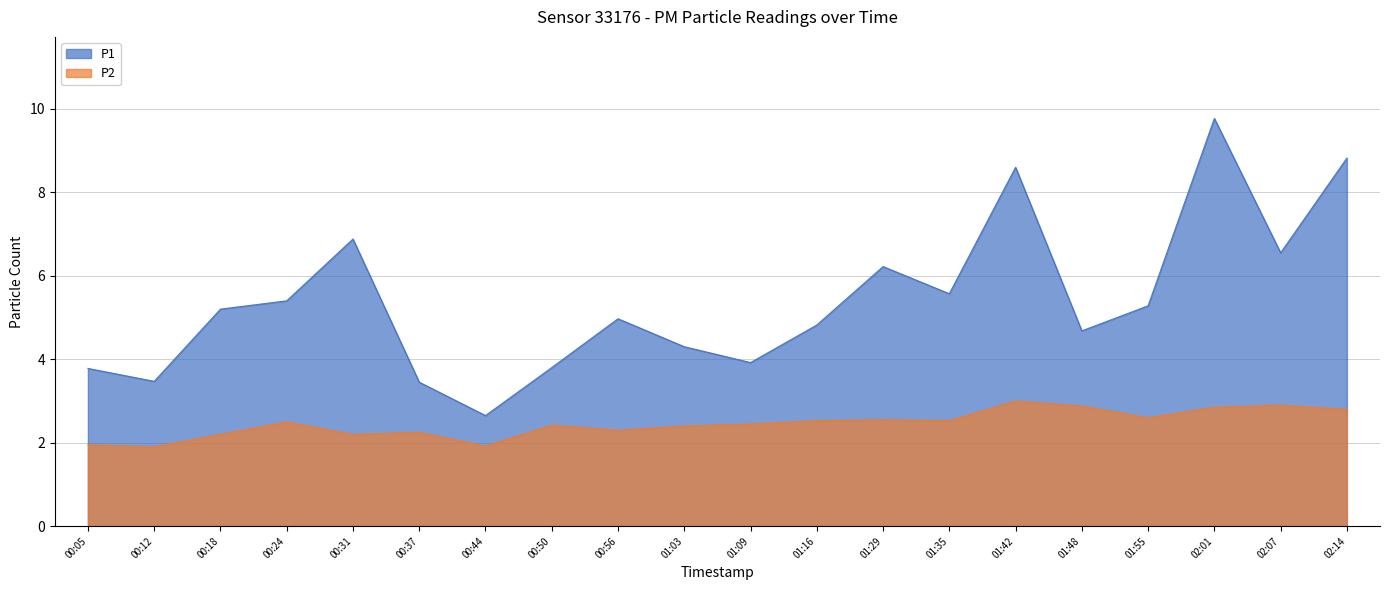

Rank the series by their maximum value, from highest to lowest.

P1, P2